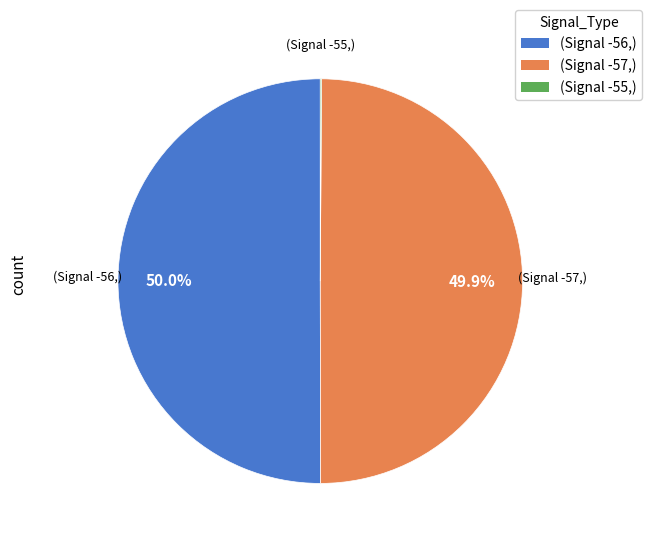

What is the total percentage of (Signal -57,) and (Signal -56,)?

99.9%